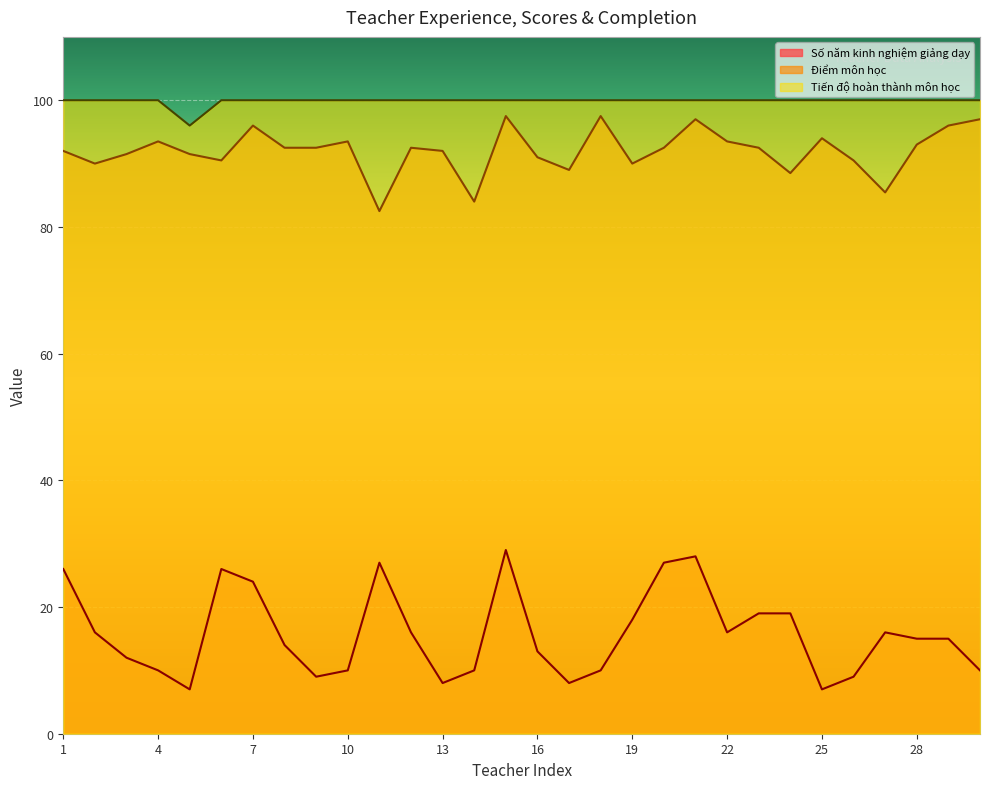

True or false: Tiến độ hoàn thành môn học has a value of 152.6 at 8.

False